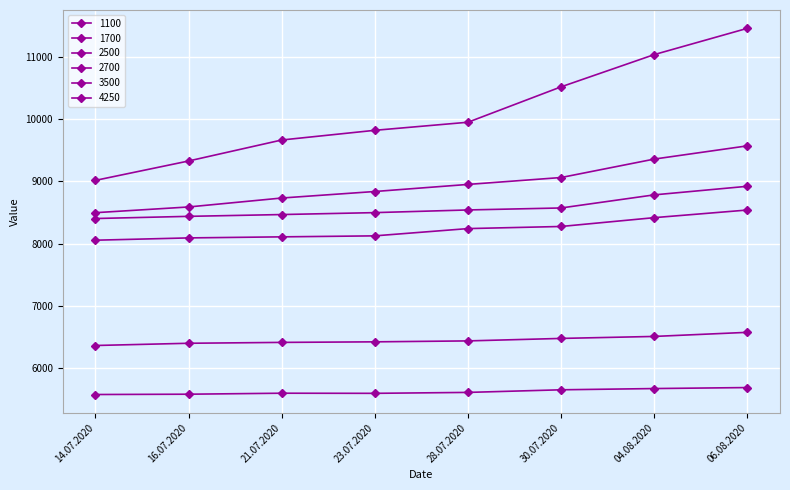

Does the chart have visible grid lines?

Yes